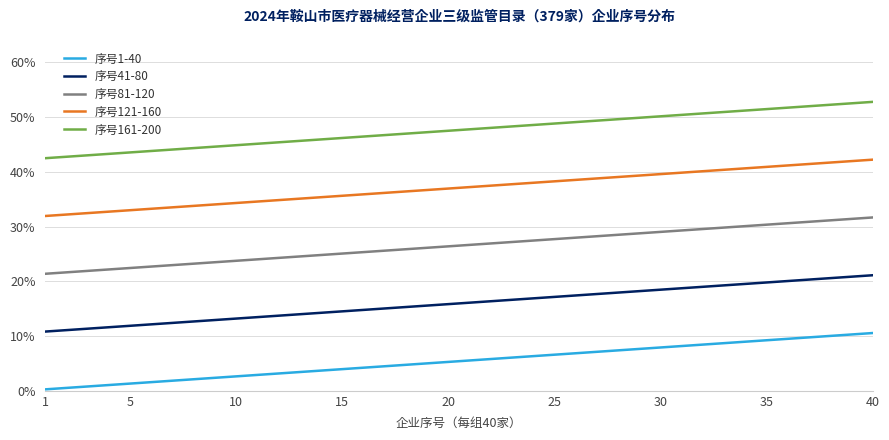

What is the lowest value of the 序号81-120 series?

0.2